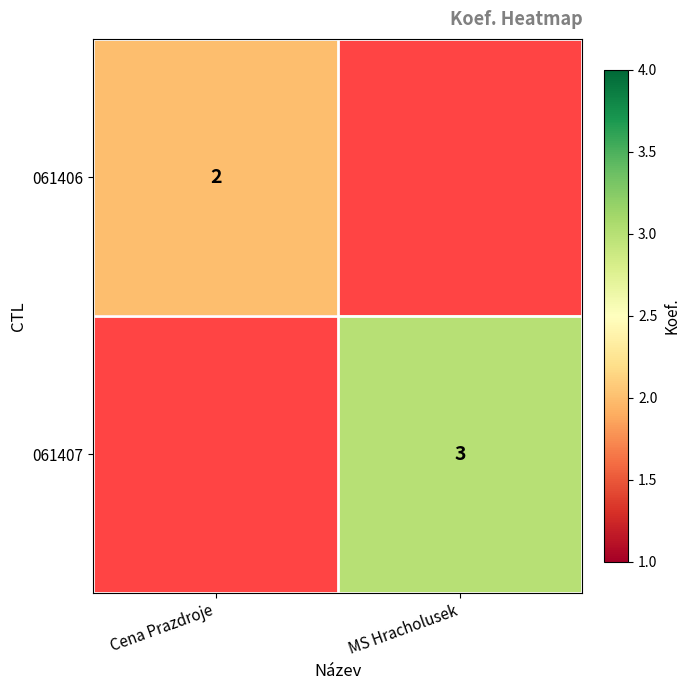

How many series are shown in this chart?

2